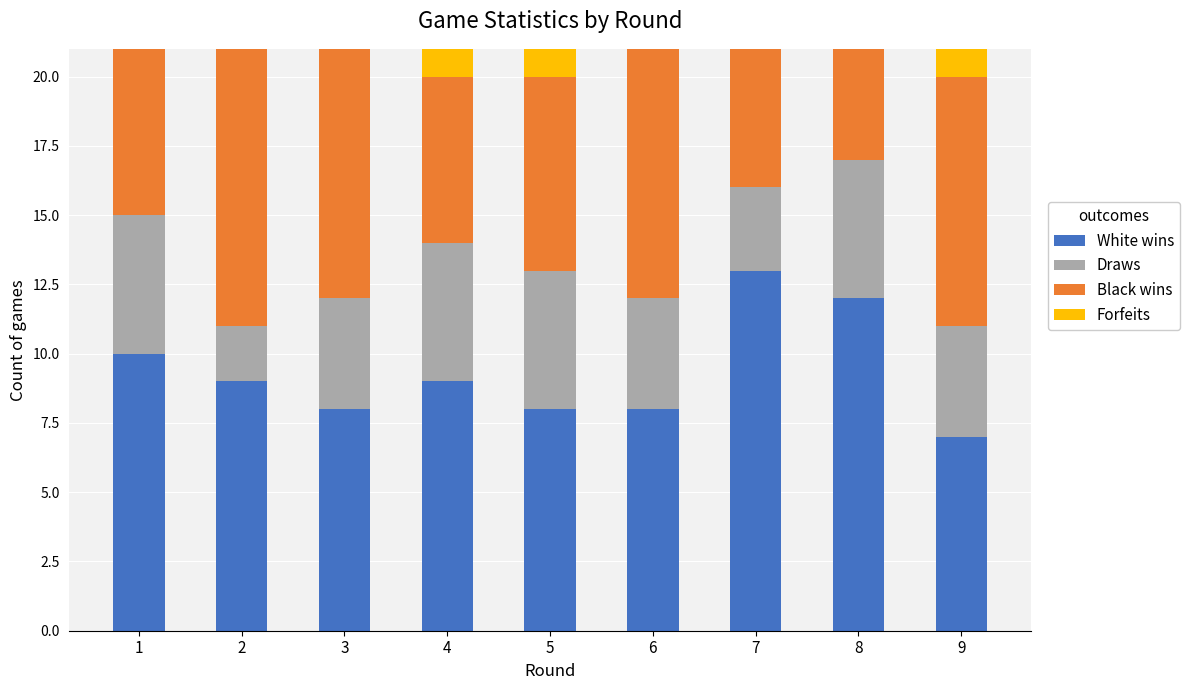

The White wins series shows 10 at 1. True or false?

True